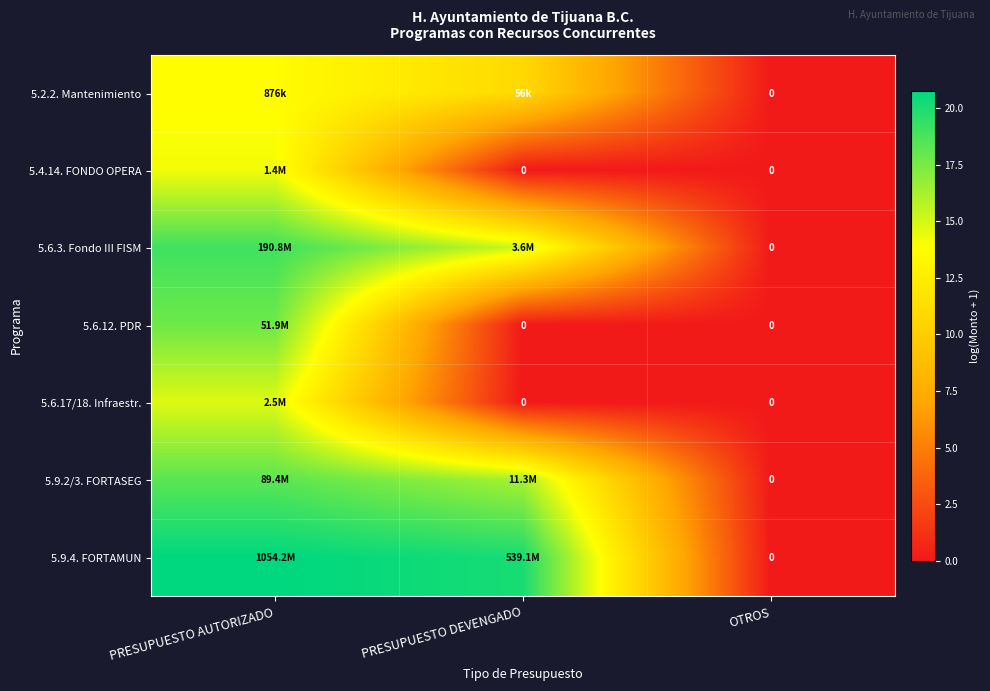

Between PRESUPUESTO AUTORIZADO and OTROS, which is larger?

PRESUPUESTO AUTORIZADO